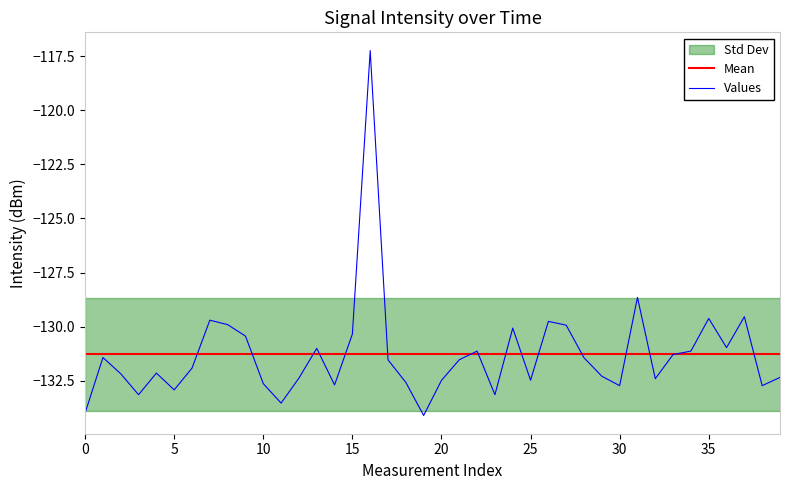

What is the label of the 10th point from the left?

9